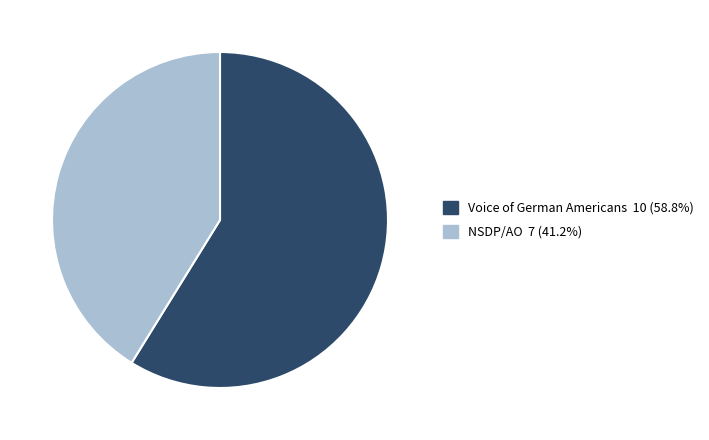

Which has a higher value, NSDP/AO or Voice of German Americans?

Voice of German Americans